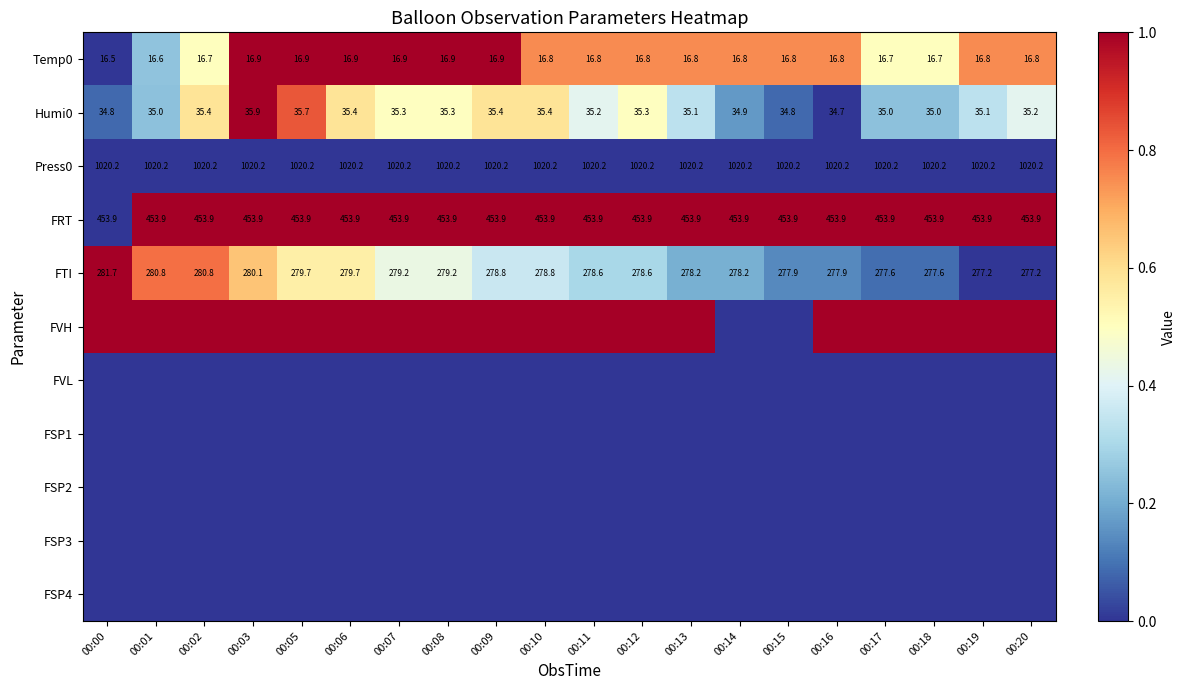

What is the lowest value of the Temp0 series?

16.5